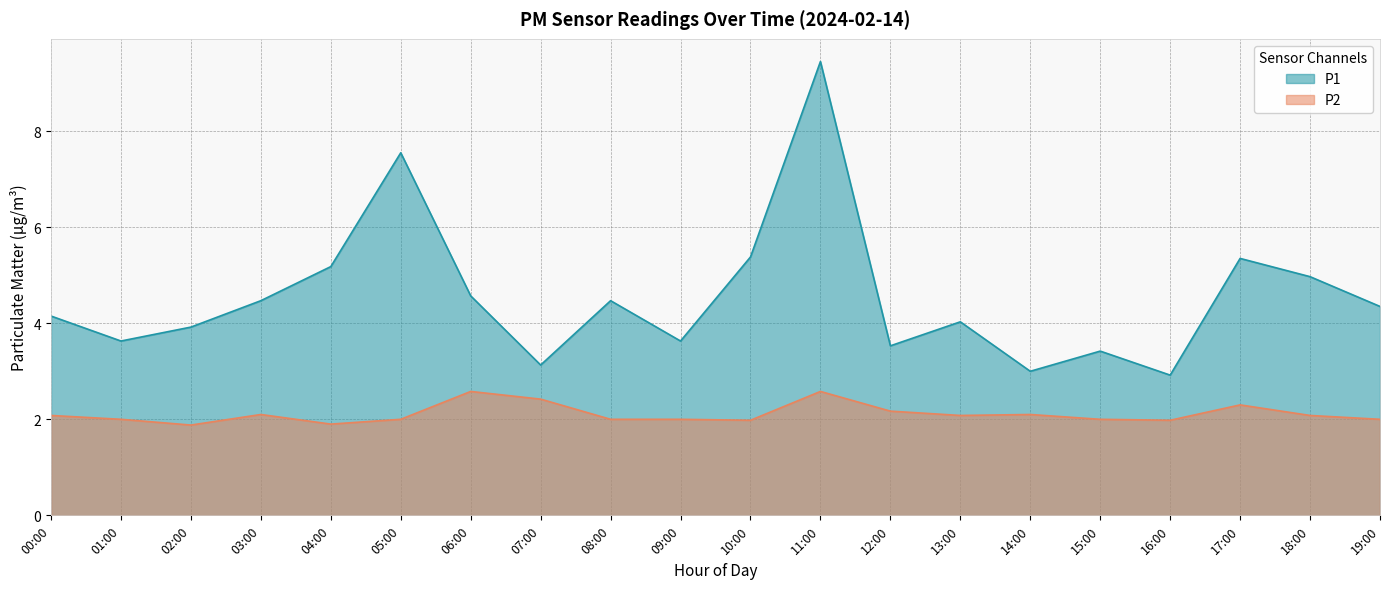

What is the smallest value displayed?

1.9